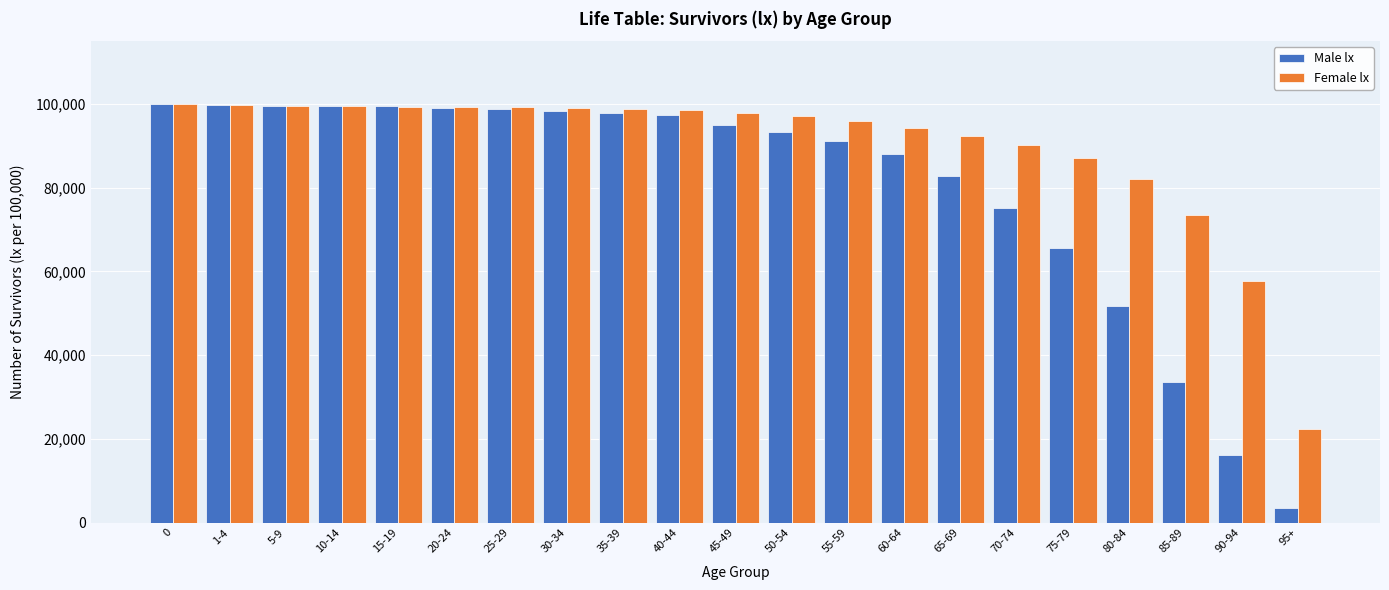

At how many categories does at least one series exceed 27787?

20